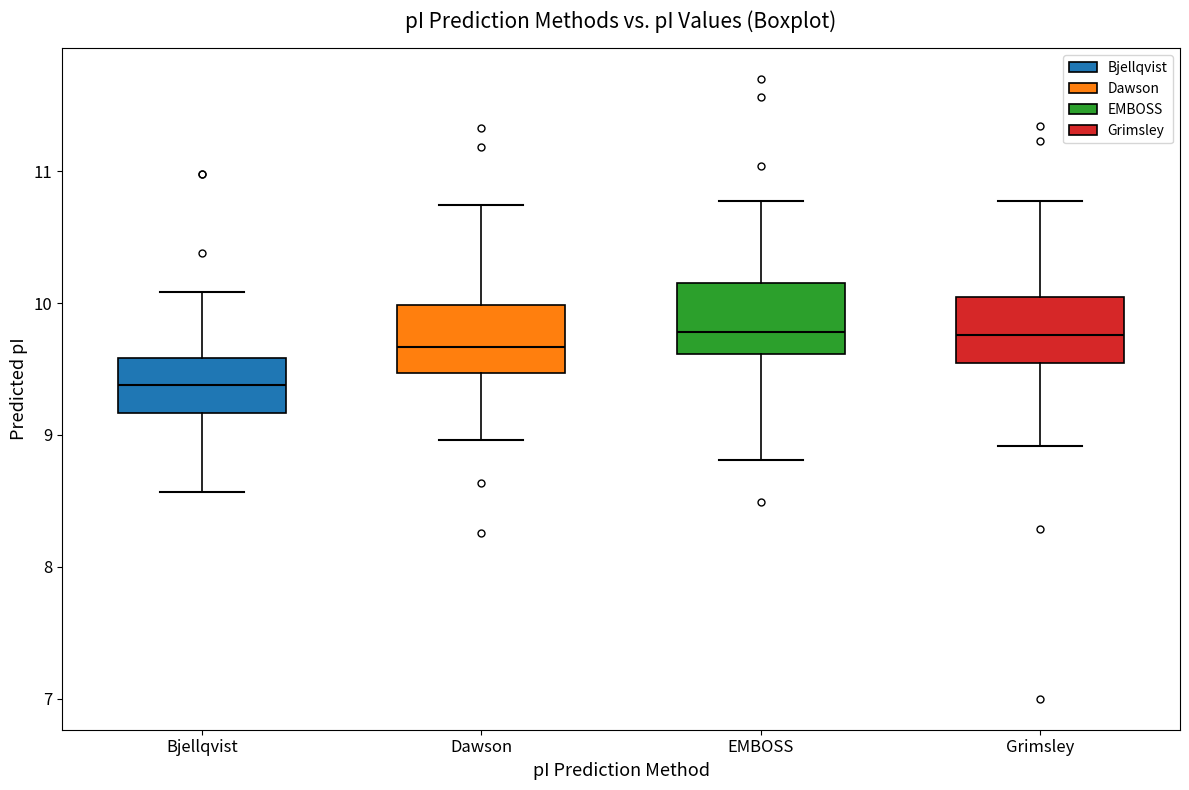

Where does the upper whisker of the box for Grimsley end on the y-axis? The values are not printed on the chart, so give them approximately, as read against the axis.

10.8